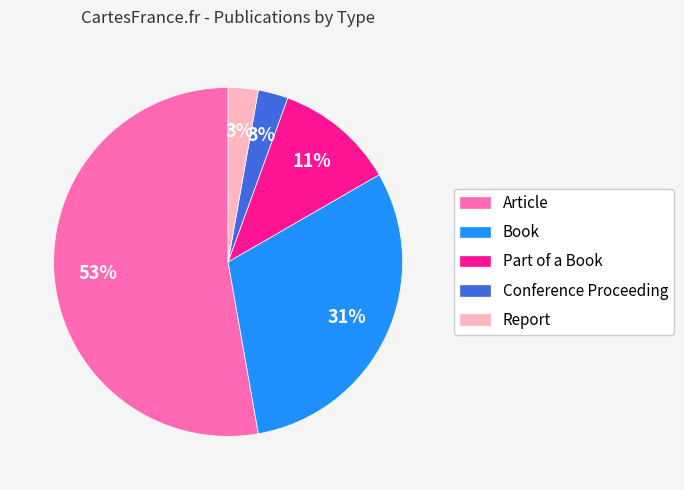

Does any single category account for the majority?

Yes